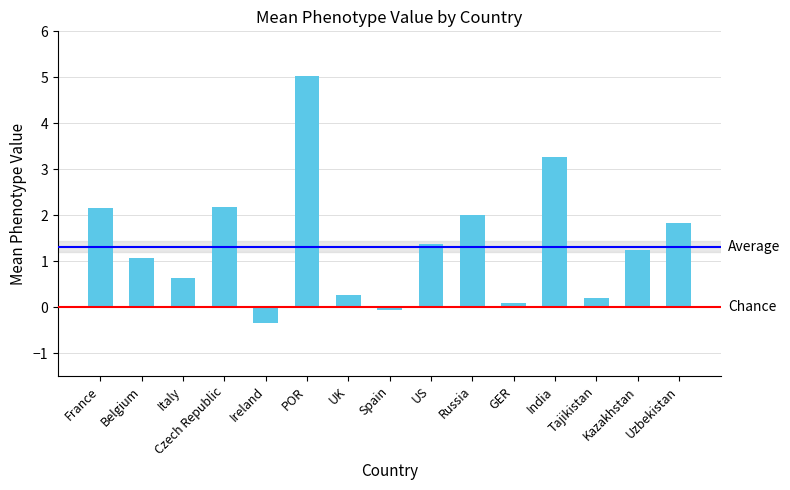

Which has a higher value, Spain or POR?

POR